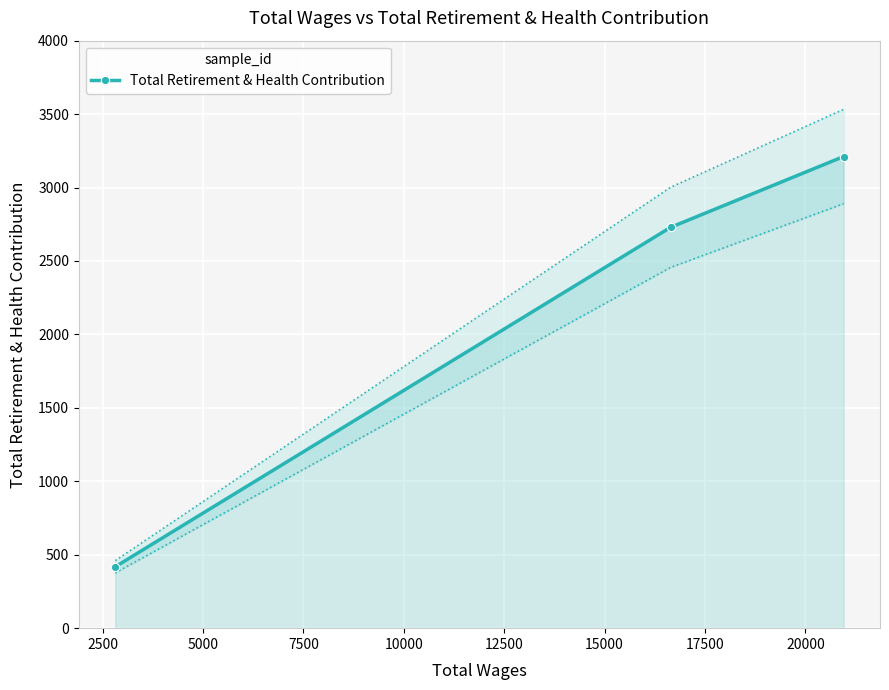

What is the smallest value displayed?

418